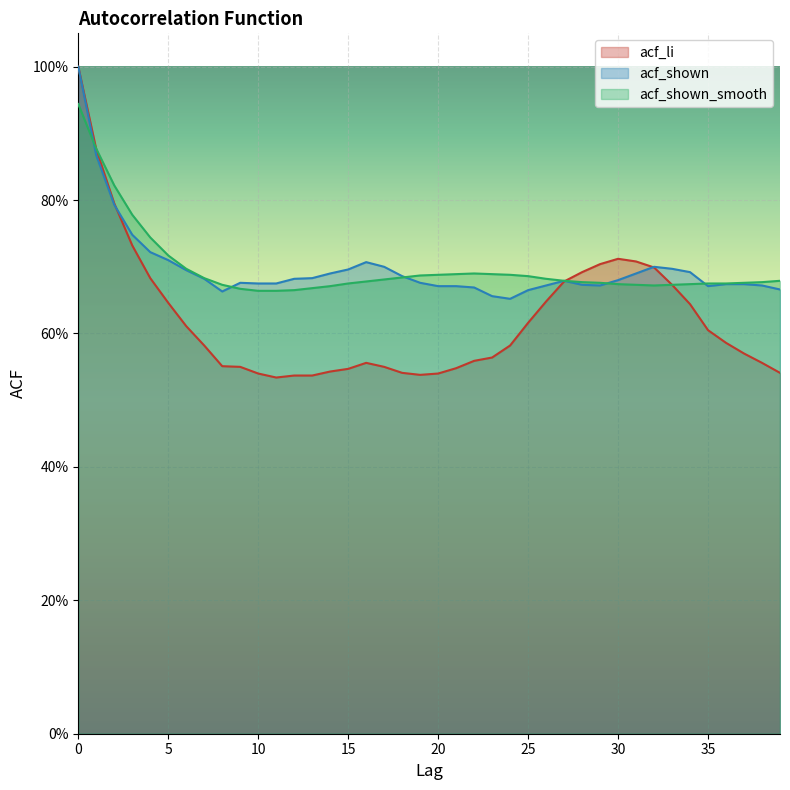

The value of acf_shown_smooth at 26 is 0.4. True or false?

False